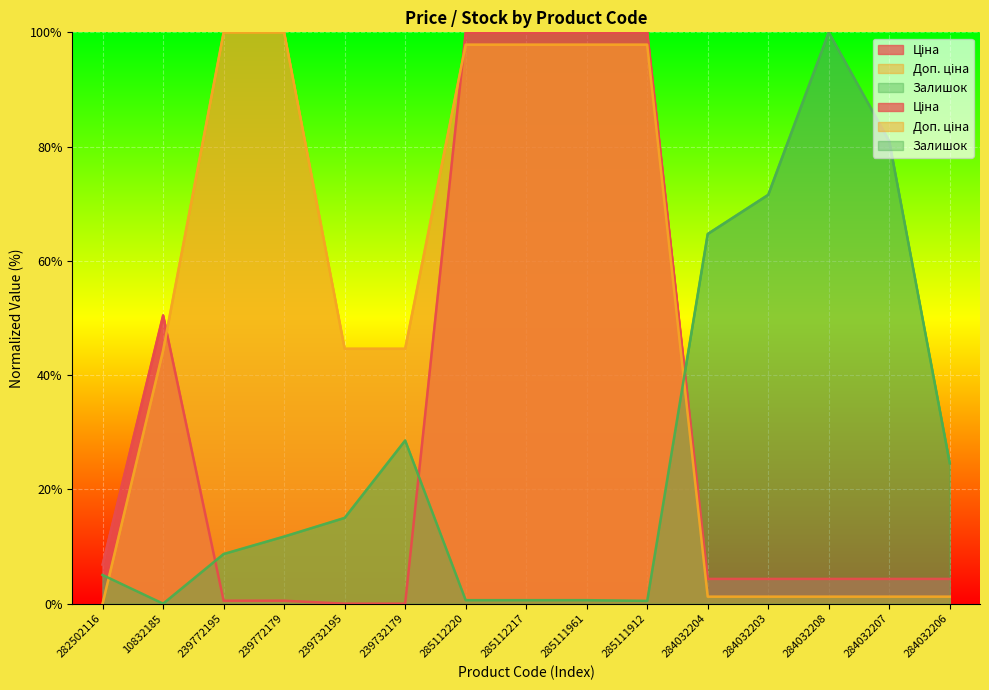

Where is Залишок nearest to the value 49?

284032204